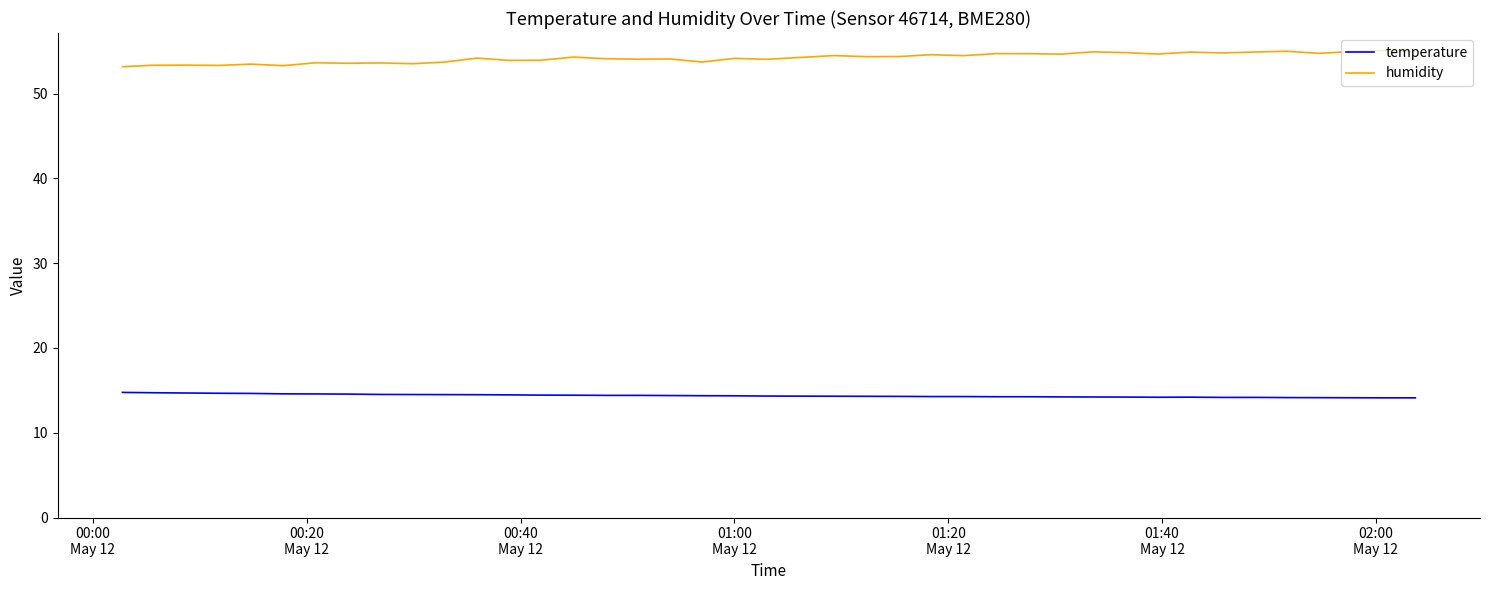

Which series has the largest total across all categories?

humidity